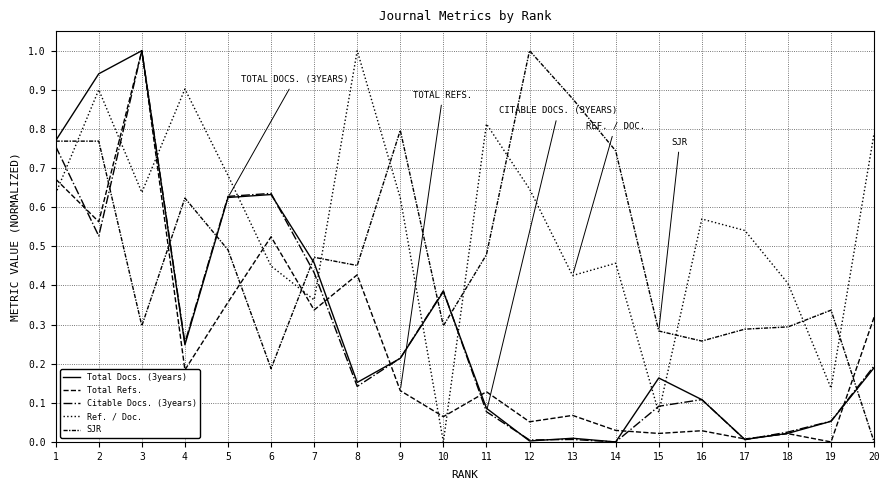

How many lines are shown in the chart?

5